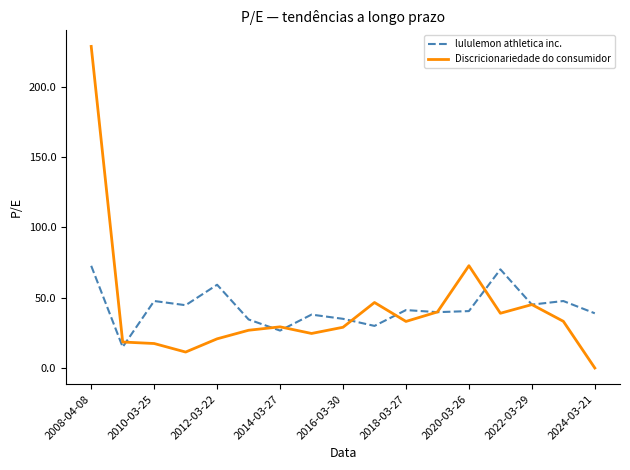

What is the sum of all lululemon athletica inc. values?

726.6